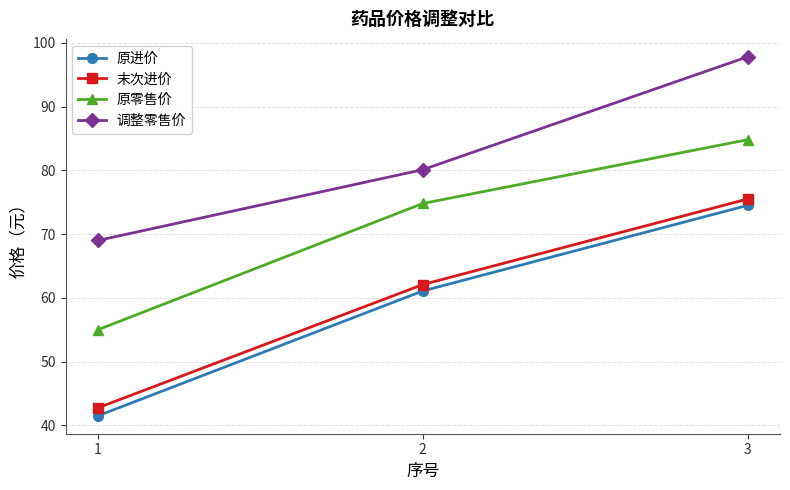

What is the total value across all series at 2?

278.1